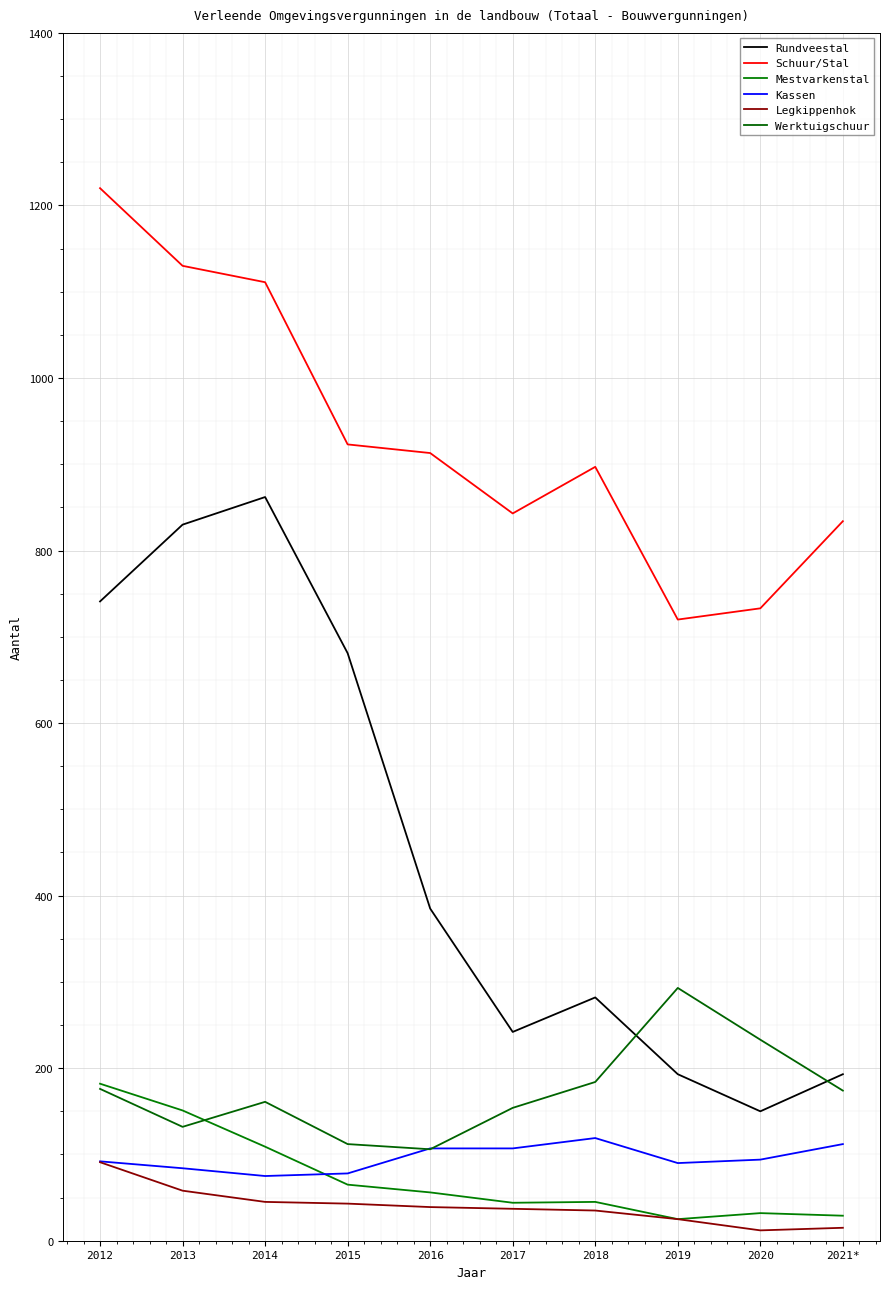

What is the smallest value displayed?

12